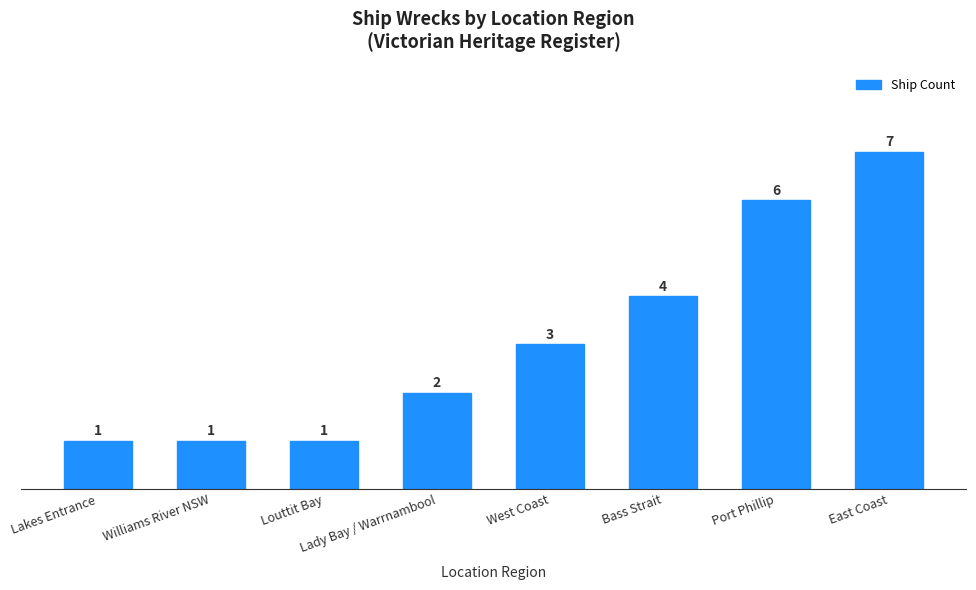

Are the bars horizontal?

No